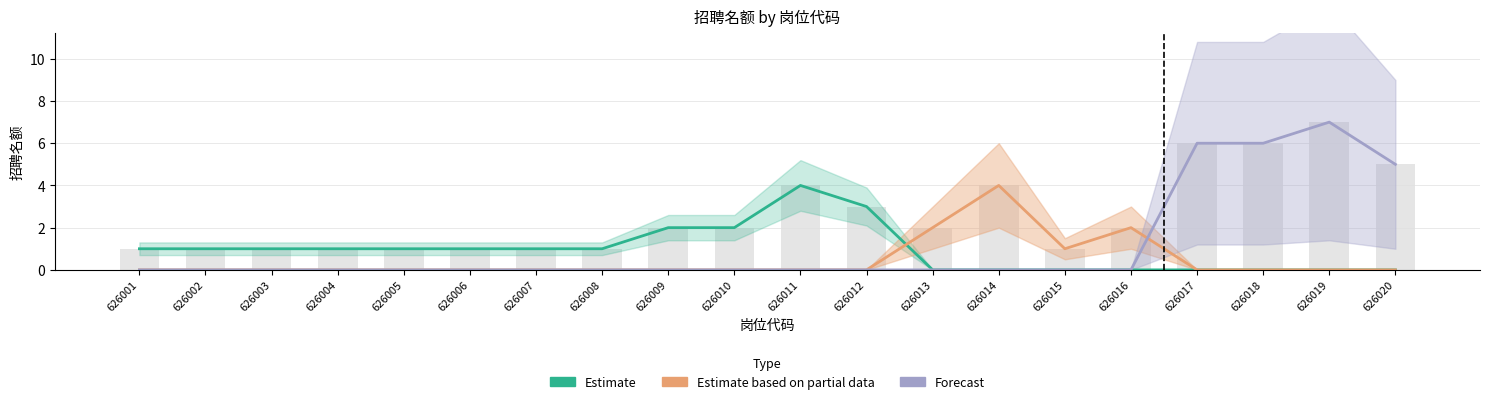

Which category has the lowest value in the Estimate based on partial data series?

626001